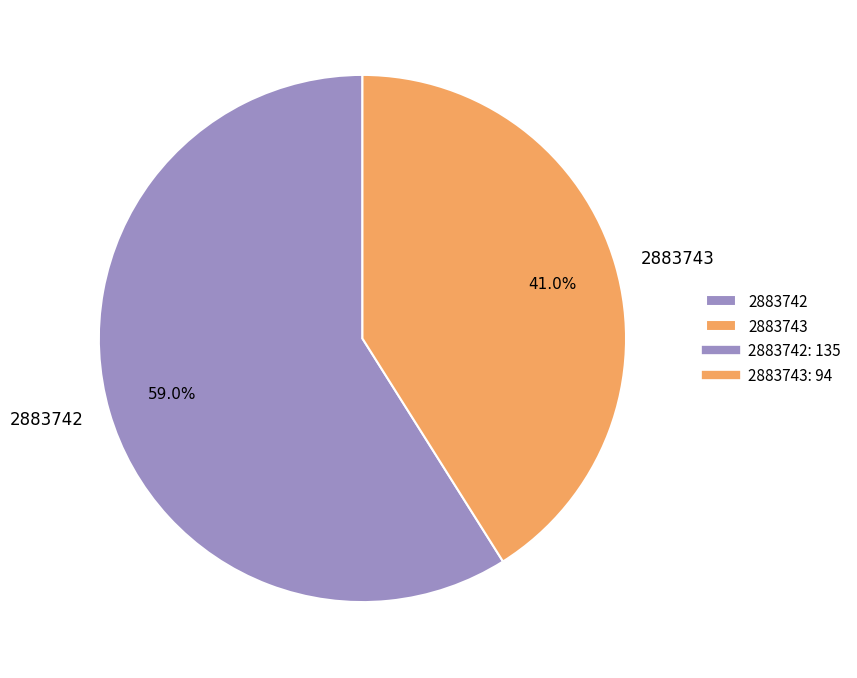

To the nearest percent, what percentage of the pie is 2883742?

59%